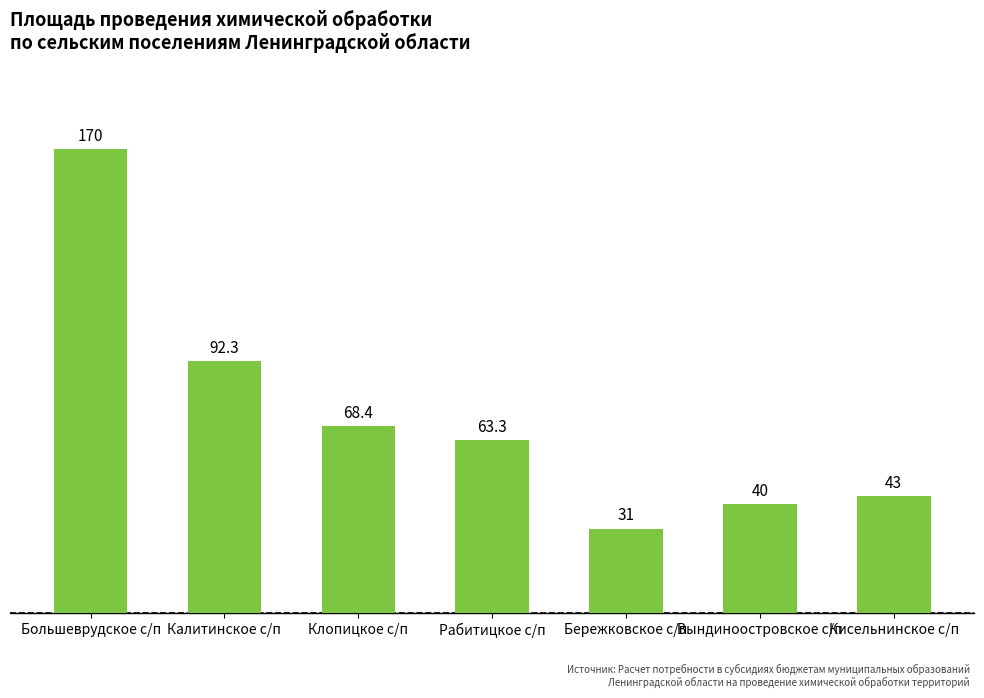

List the labels in order of value, largest first.

Большеврудское с/п, Калитинское с/п, Клопицкое с/п, Рабитицкое с/п, Кисельнинское с/п, Вындиноостровское с/п, Бережковское с/п